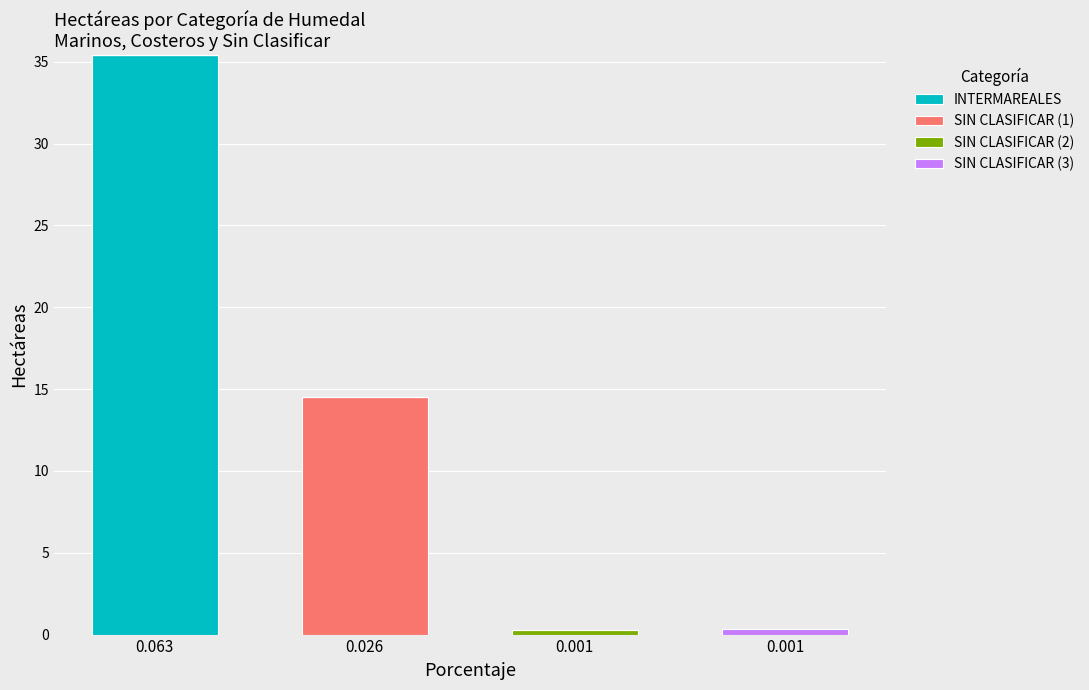

Does the chart contain stacked bars?

Yes